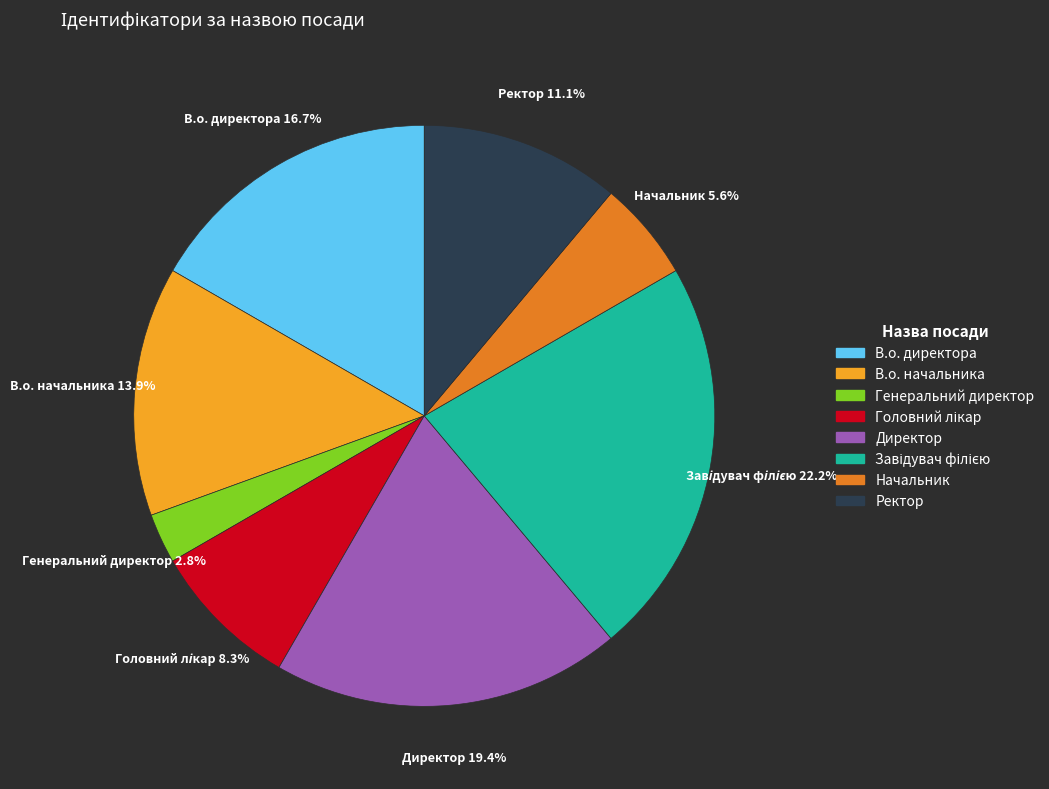

What is the smallest slice in the pie chart?

Генеральний директор